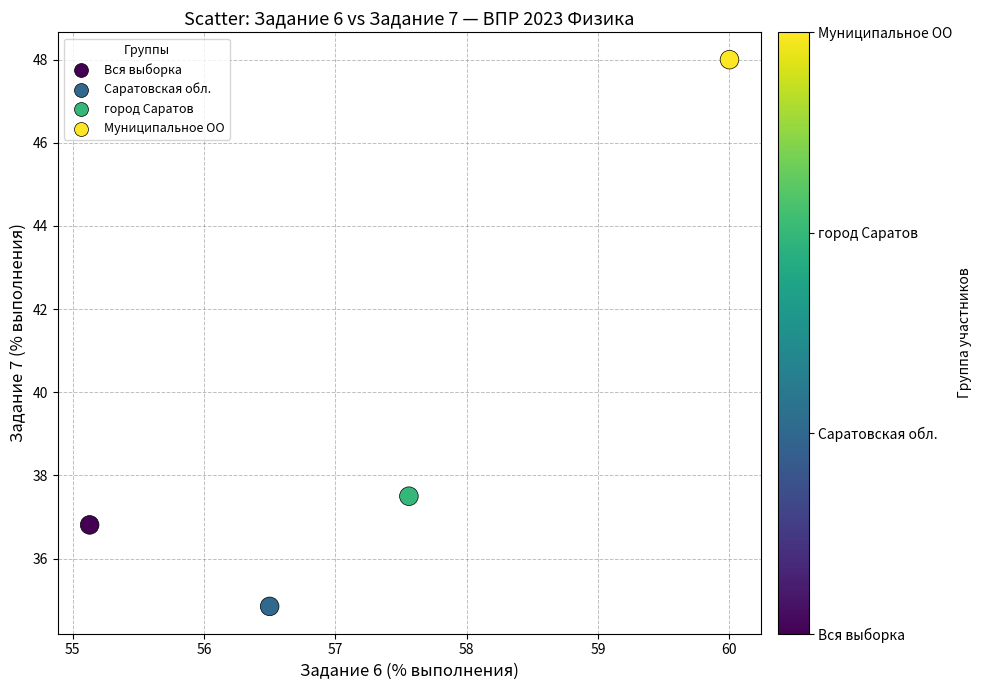

What Y value in the scatter plot is closest to 41?

37.5